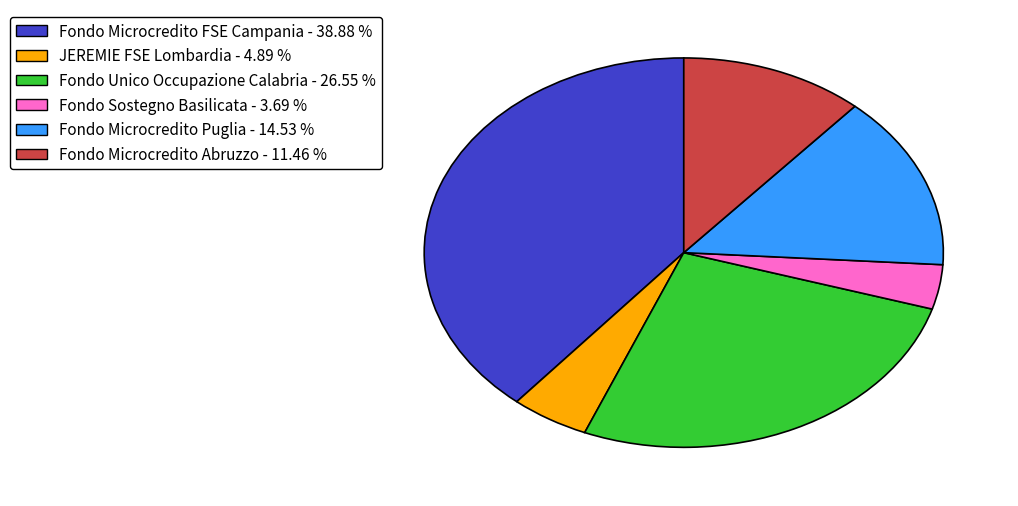

Is there any slice that represents more than half of the pie?

No